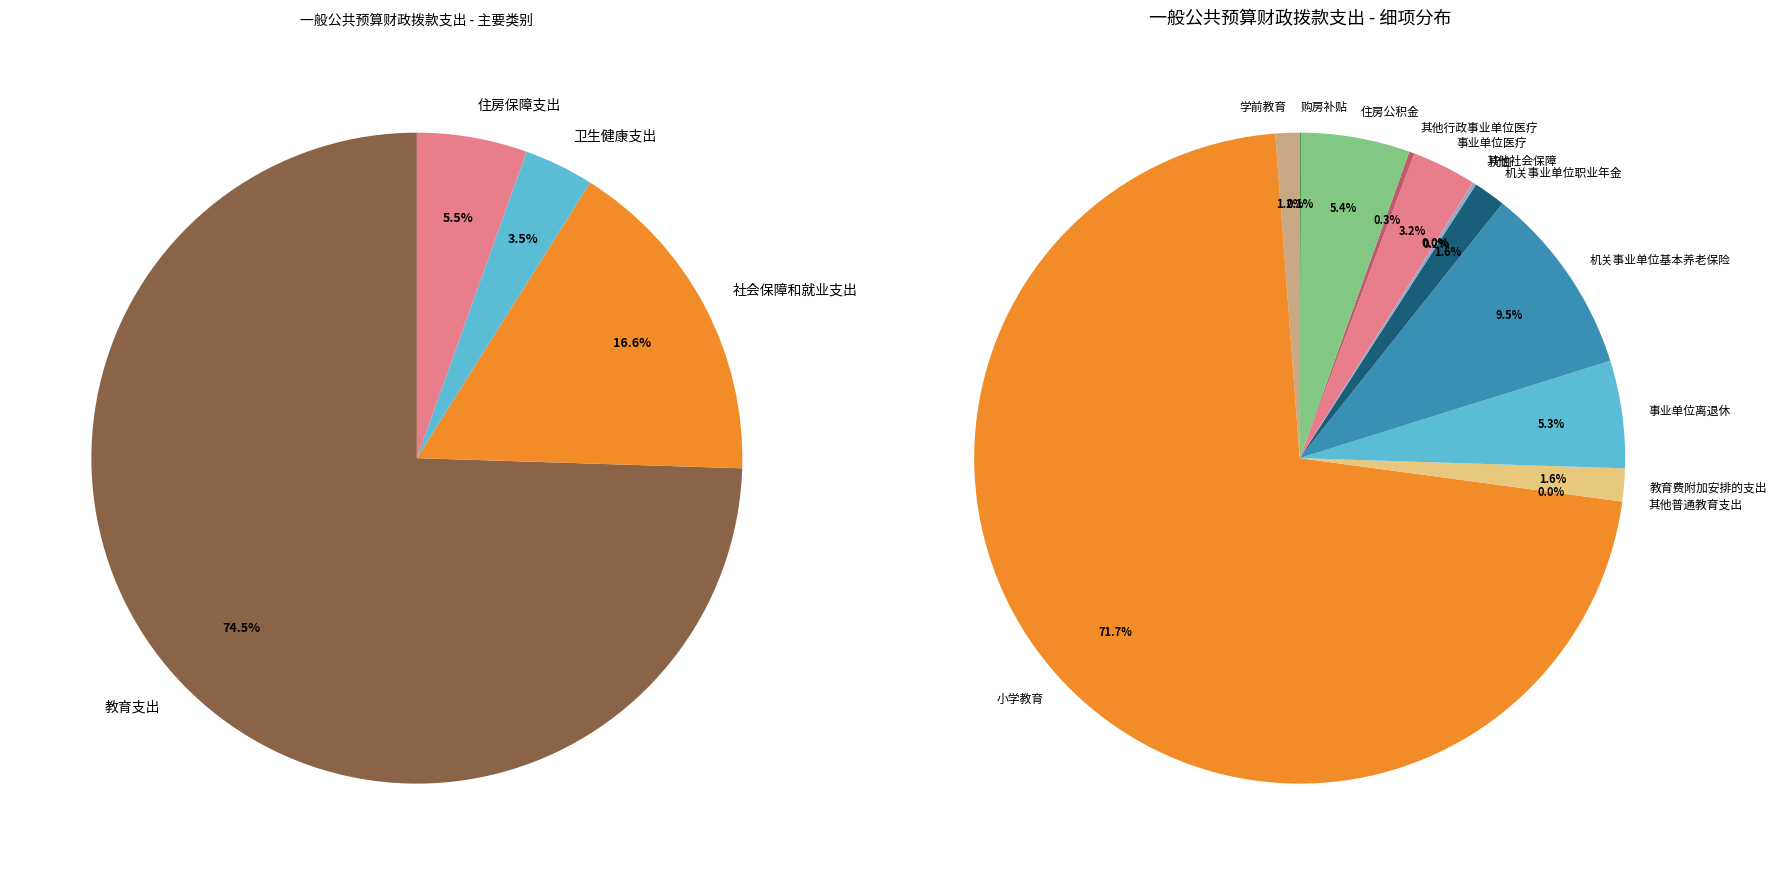

How many slices are in this pie chart?

4